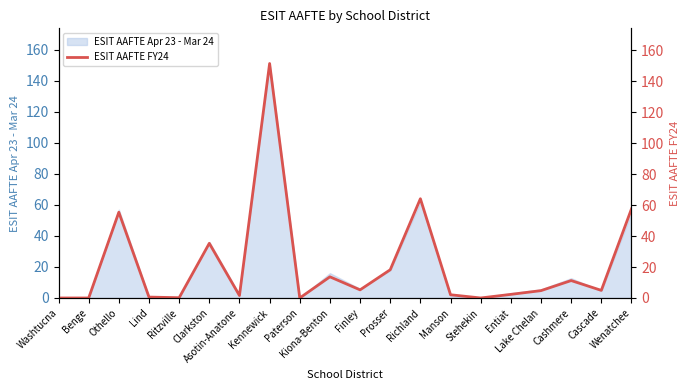

Reading right to left, extract all data points from this chart.

57.6	4.9	11.2	4.8	2.3	0.0	2.1	64.2	18.2	5.2	13.7	0.0	151.6	1.6	35.3	0.2	0.6	55.4	0.0	0.0